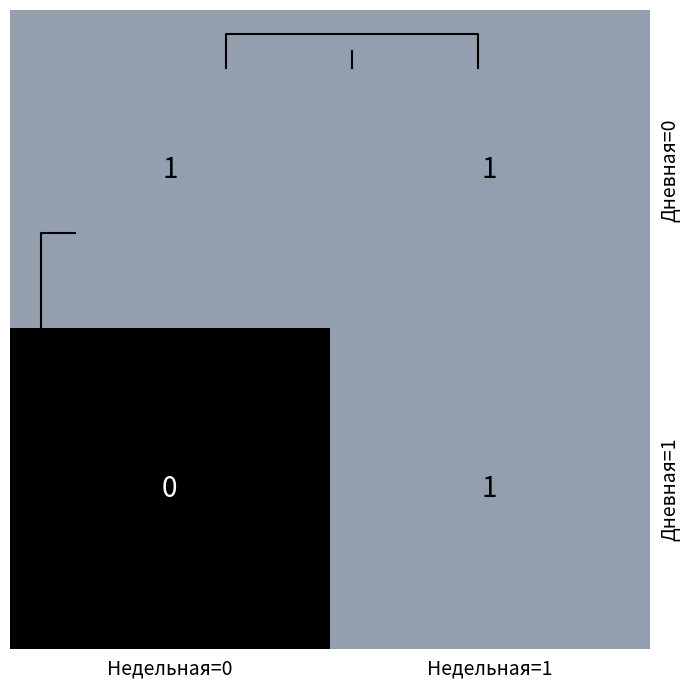

True or false: Дневная=1 has a value of 1 at Недельная=1.

True